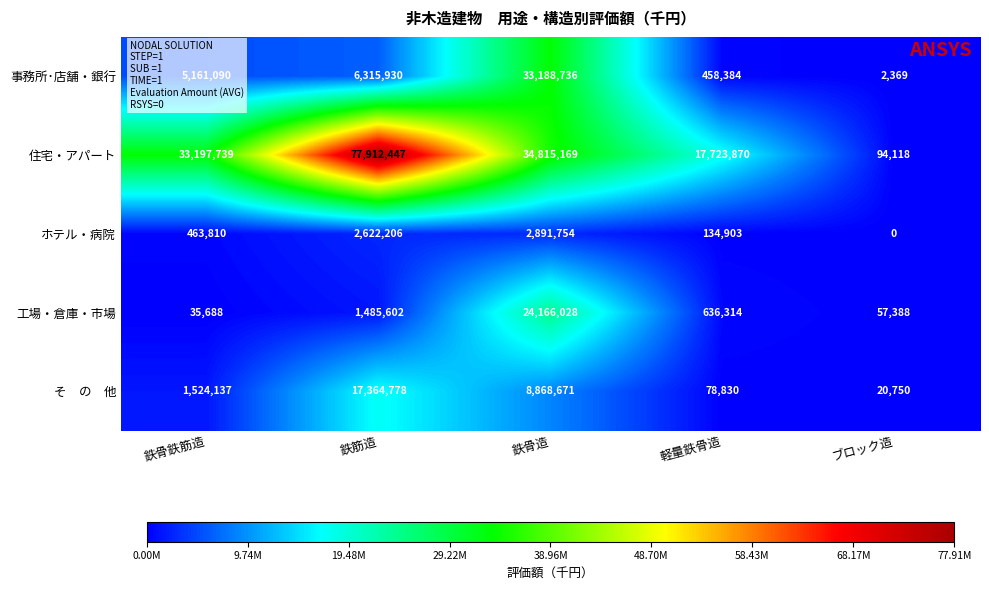

Which label corresponds to the smallest value in the chart?

ブロック造